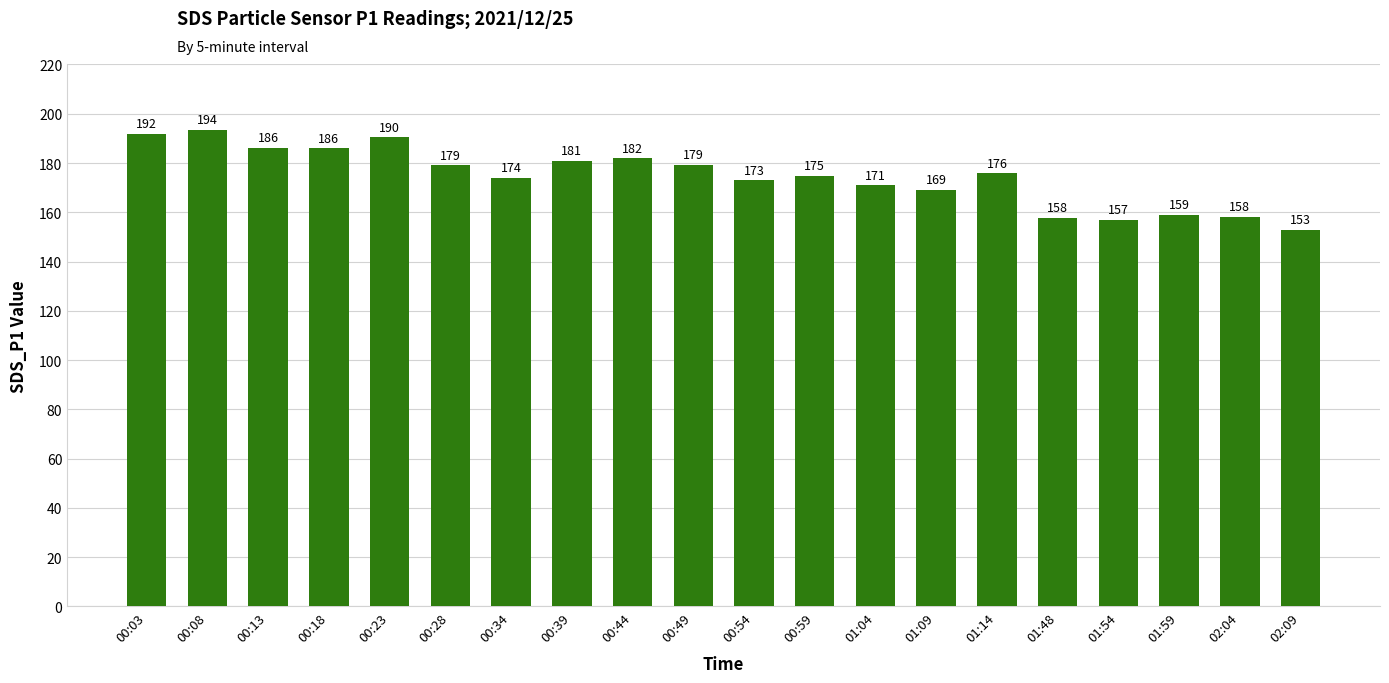

At which category does the chart reach its minimum across all series?

02:09